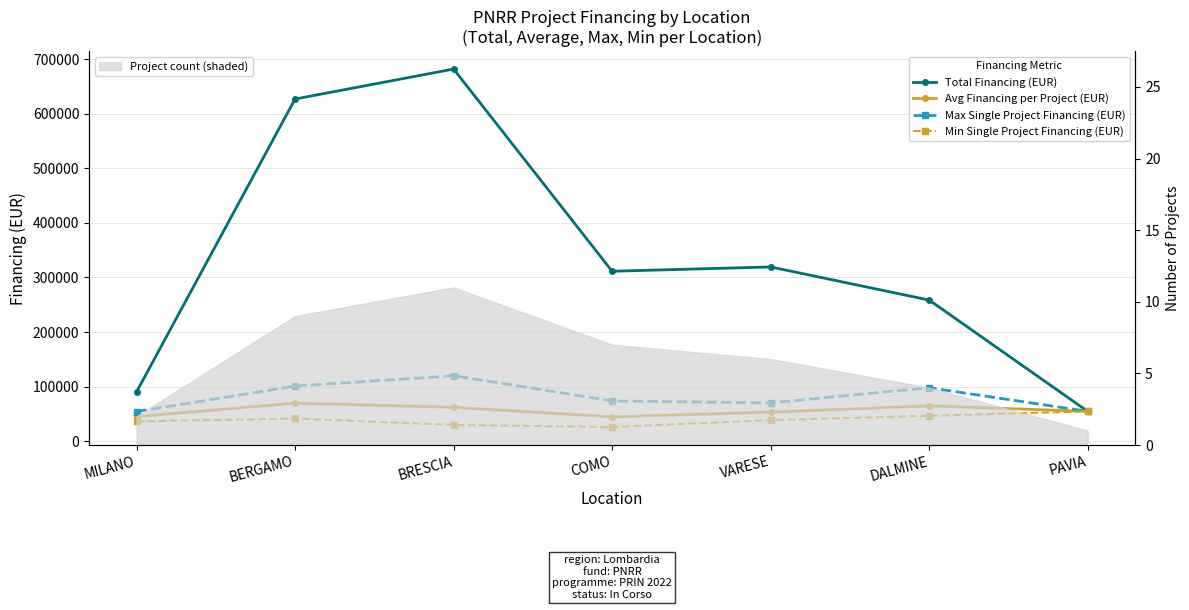

Does the chart have visible grid lines?

Yes